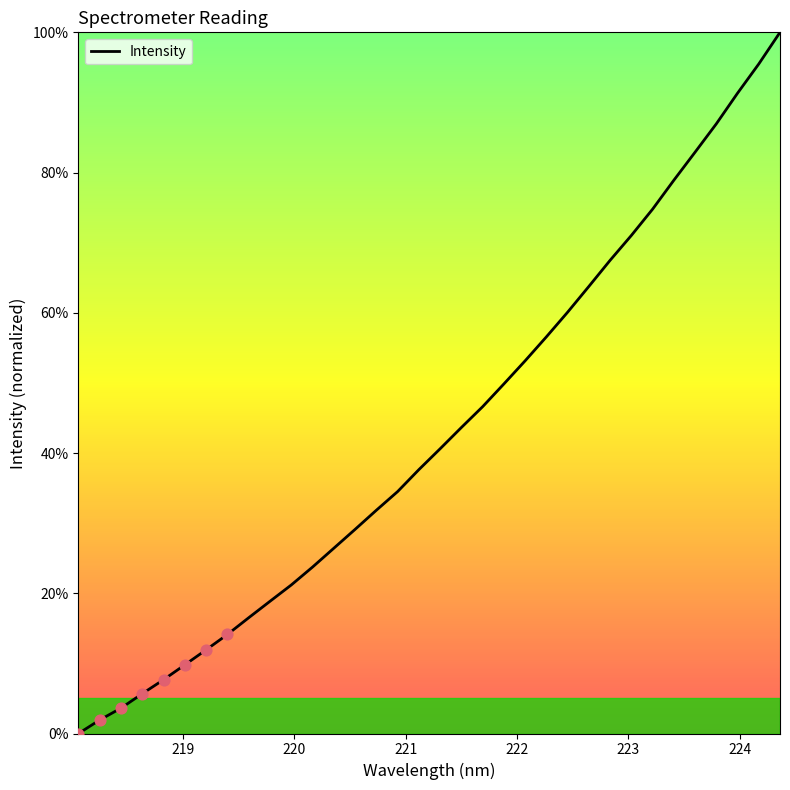

What is the greatest value displayed?

100.0